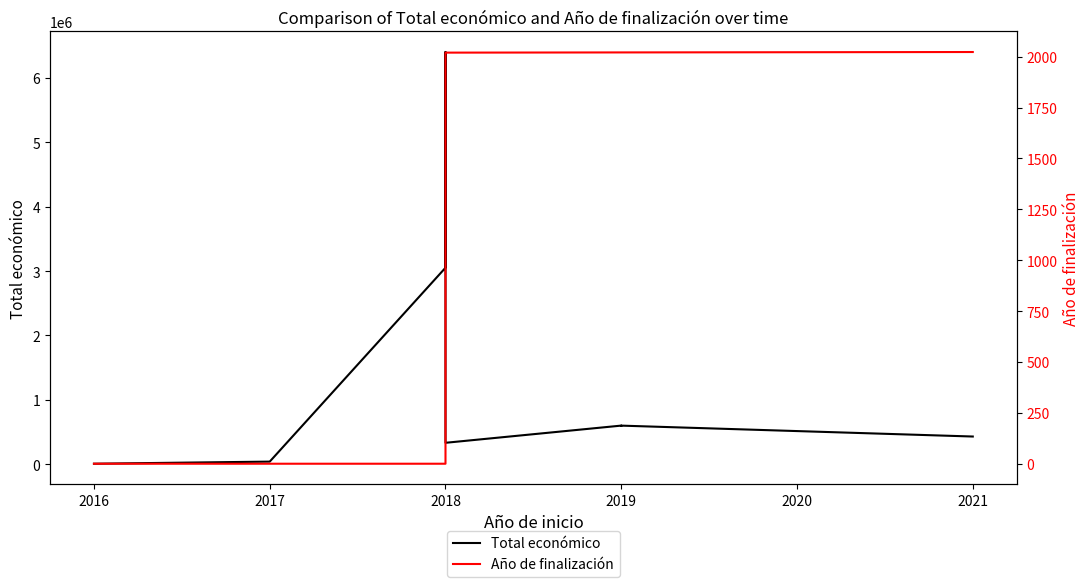

Reading left to right, list all the values displayed in this chart.

Total económico: 8000	40814	3051573	6401275	333001	599986	595133	599605	430411
Año de finalización: 0	0	0	0	2020	2021	2021	2021	2023